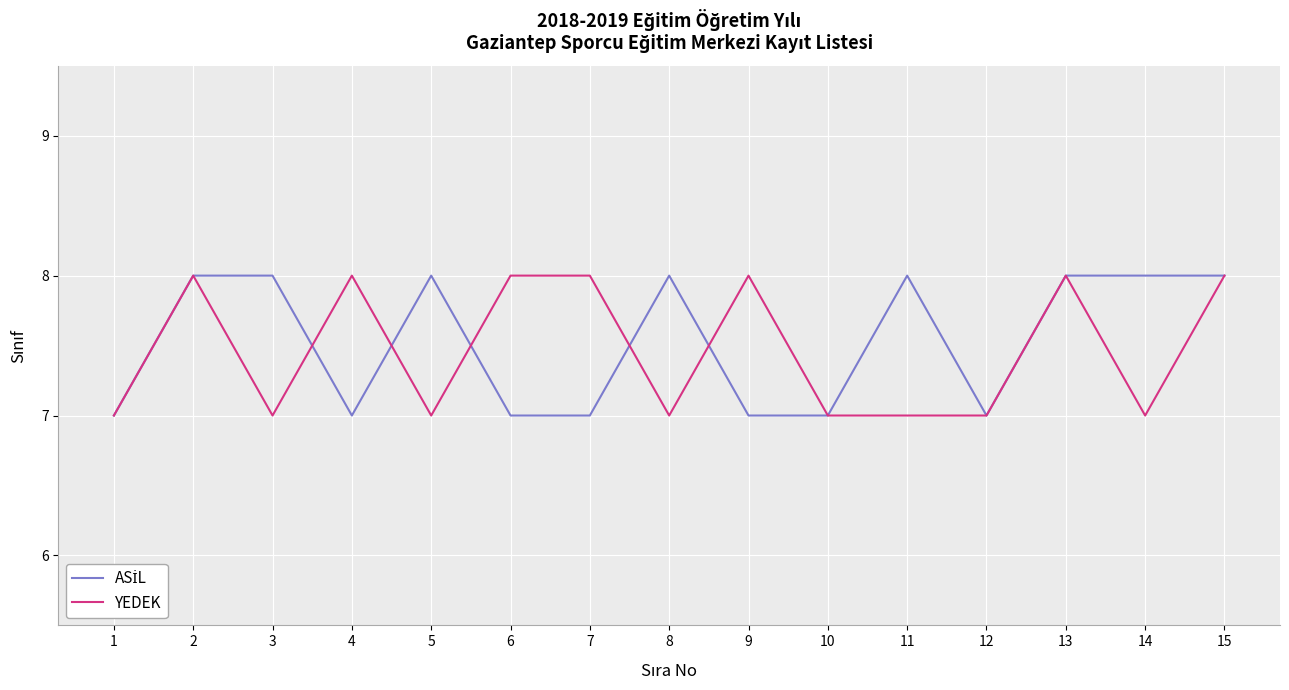

What value does the YEDEK series have at 15?

8